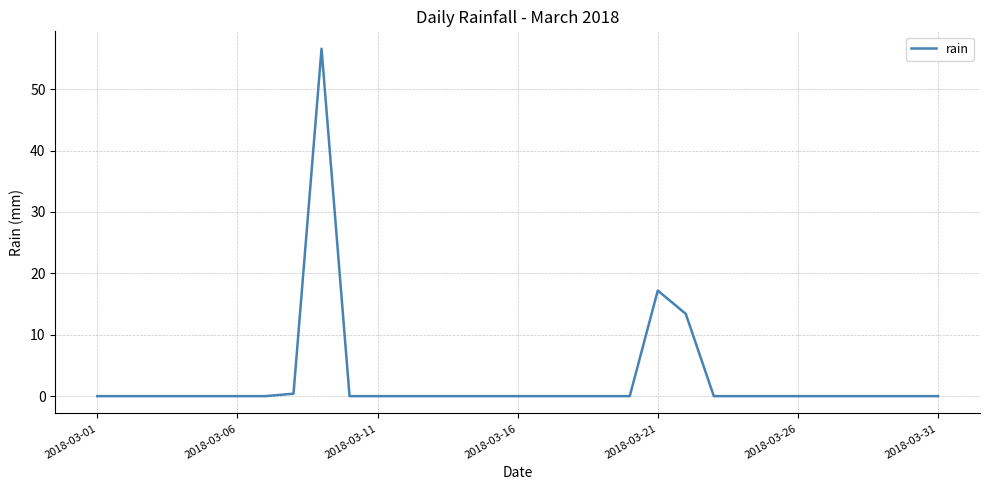

What is the difference between the maximum and minimum values?

56.6